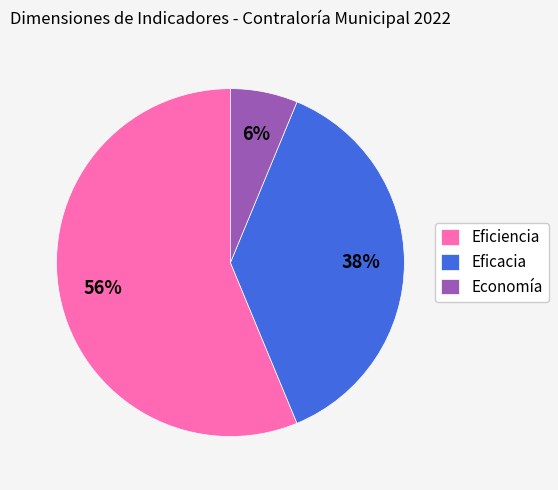

What percentage is the Eficiencia slice, to the nearest percent?

56%